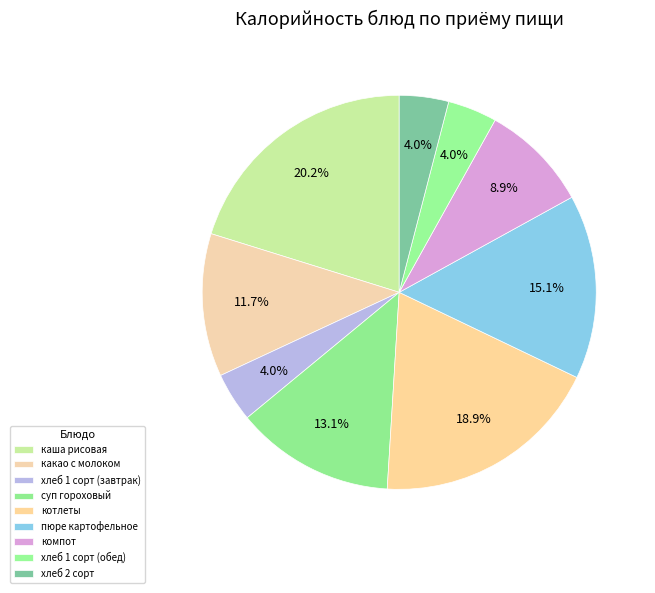

What is the total percentage of хлеб 1 сорт (завтрак) and суп гороховый?

17.1%